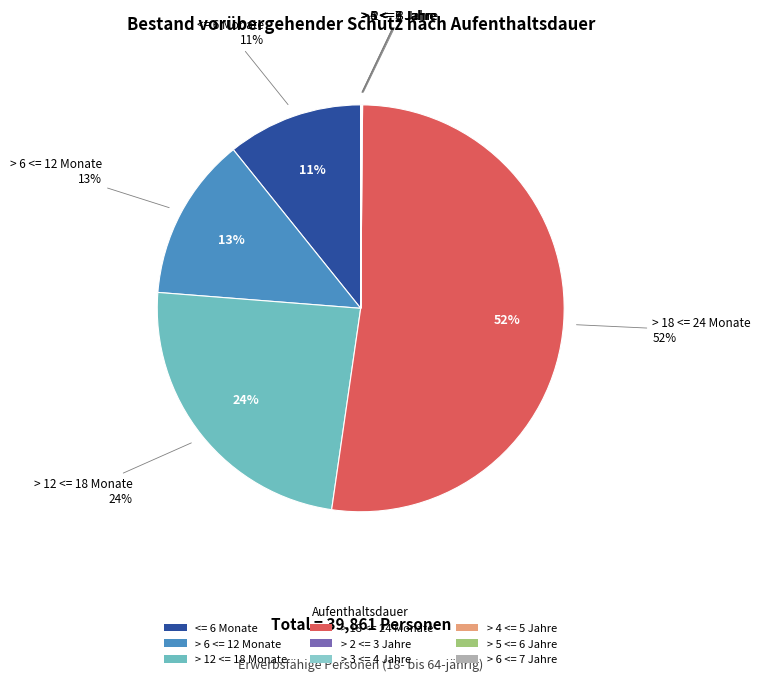

The > 12 <= 18 Monate slice represents 38% of the pie. True or false?

False